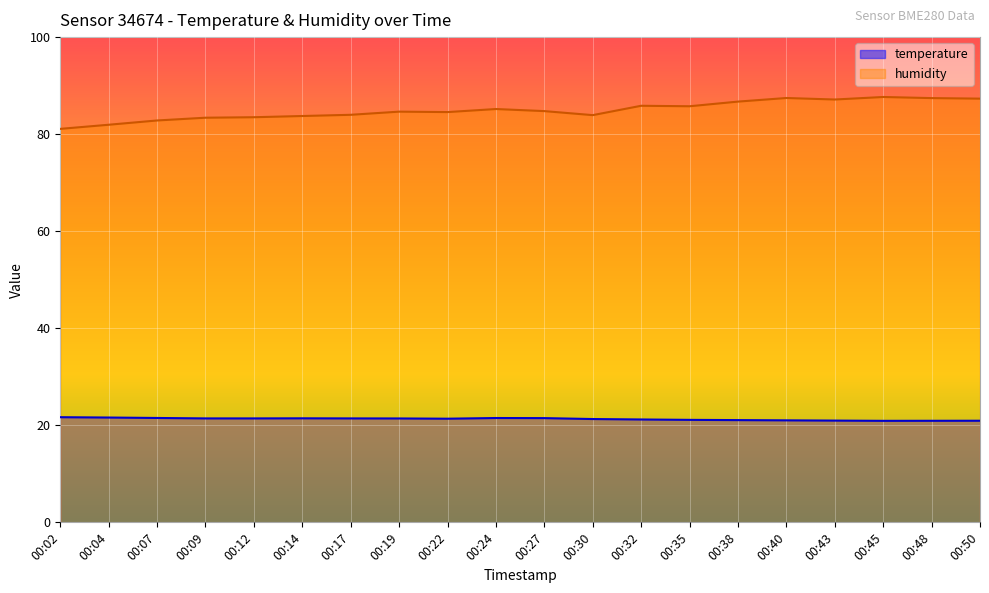

List the labels in order of temperature value, largest first.

00:02, 00:04, 00:07, 00:24, 00:27, 00:14, 00:09, 00:12, 00:17, 00:19, 00:22, 00:30, 00:32, 00:35, 00:38, 00:40, 00:43, 00:50, 00:48, 00:45